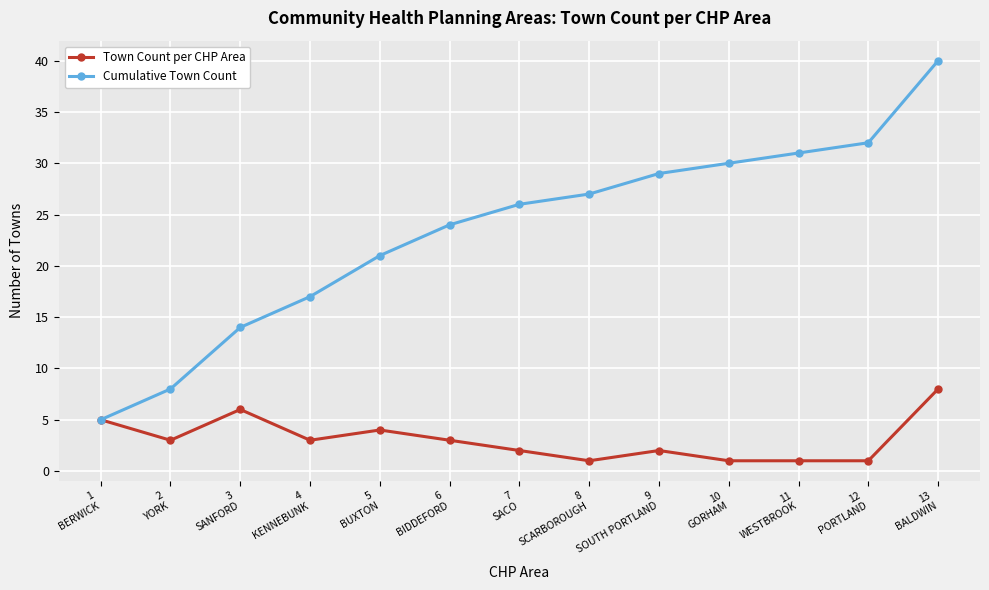

What is the spread (max minus min) of values at 6
BIDDEFORD?

21